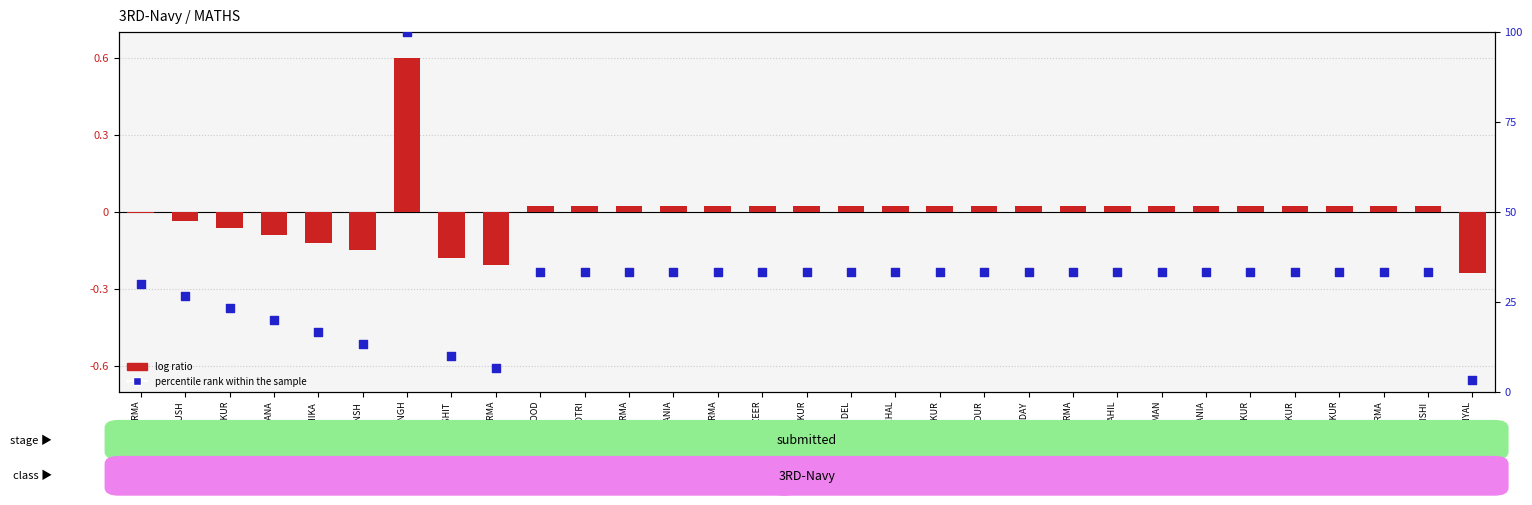

Which series contains the highest Y value?

percentile rank within the sample